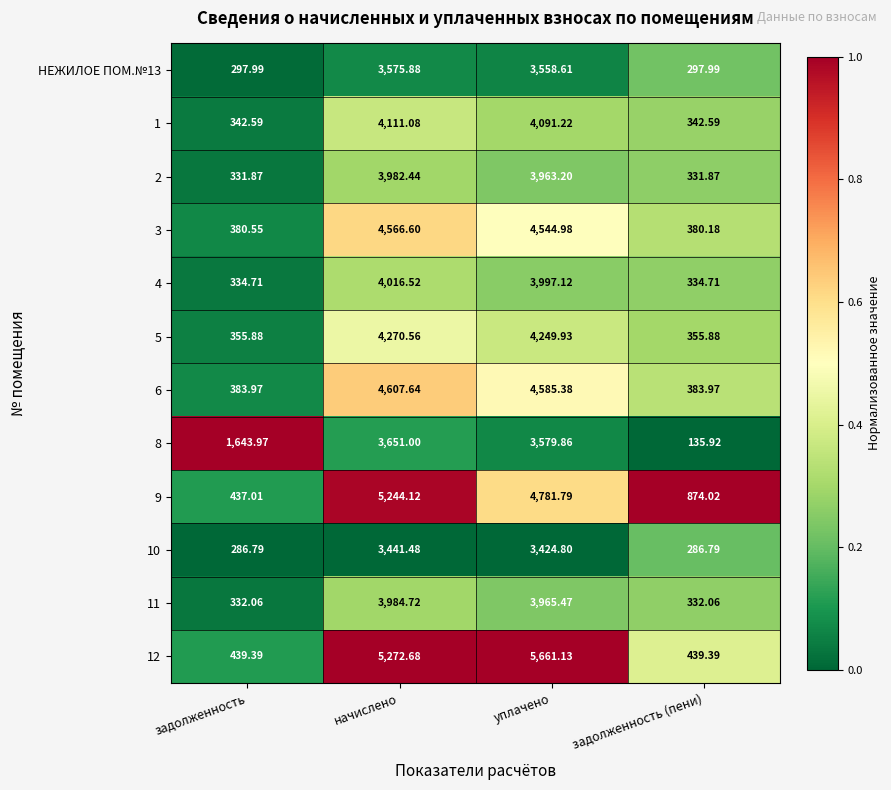

At which label is 6 closest to 2495?

уплачено